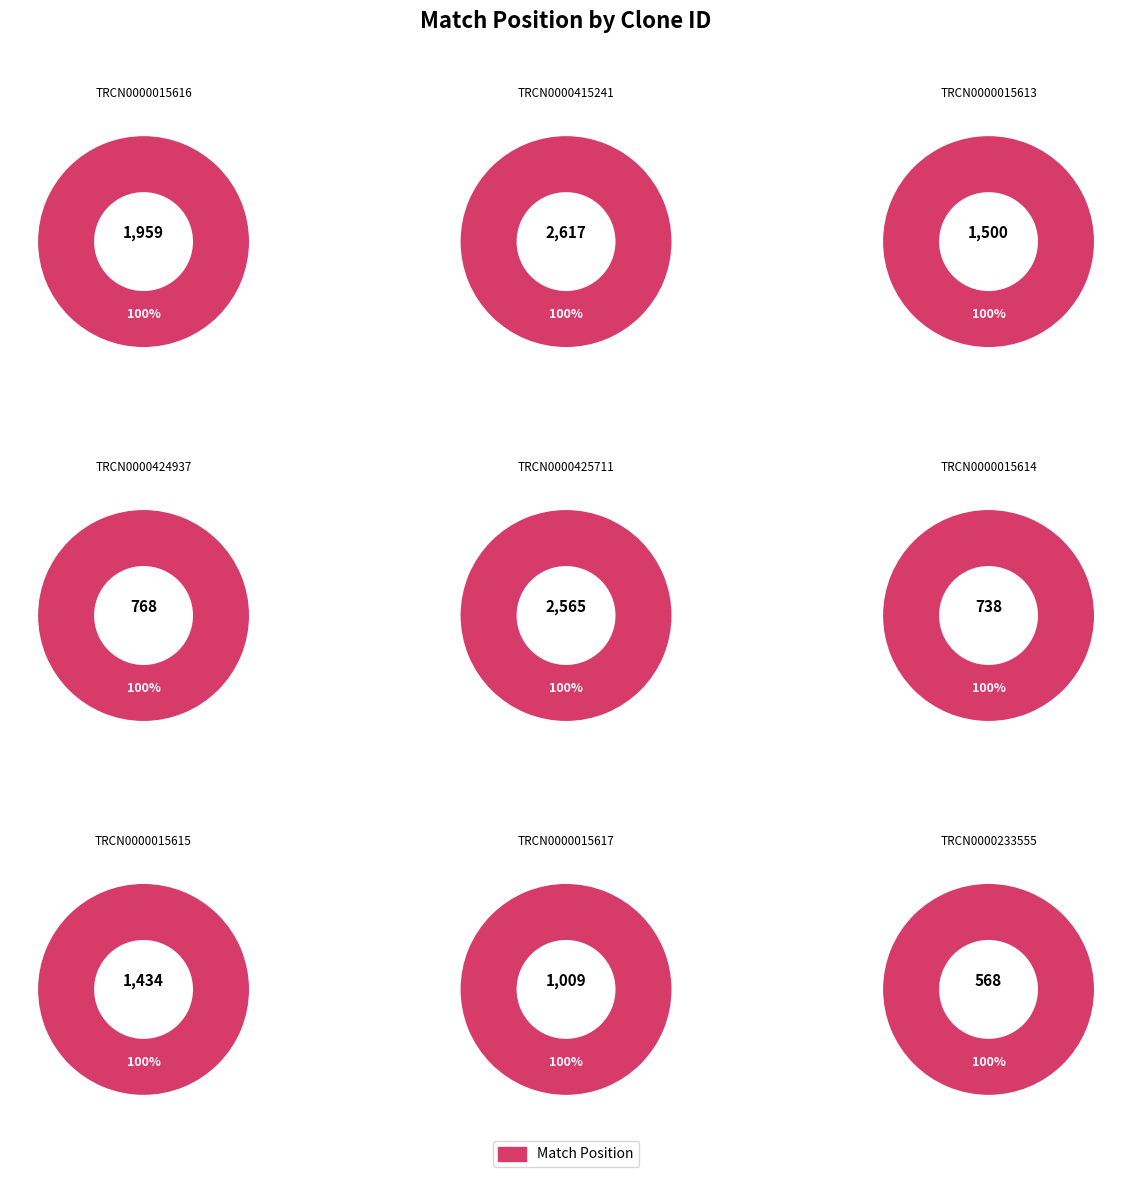

Is TRCN0000015616 the majority of the pie?

No